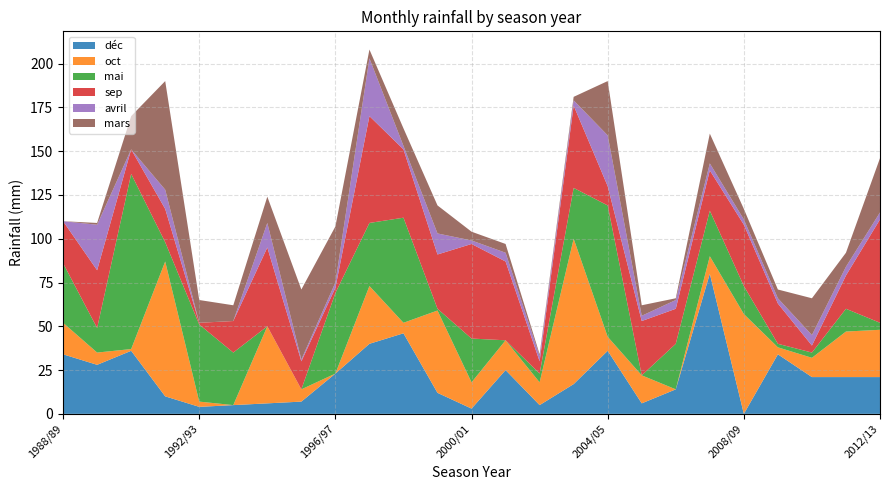

Reading left to right, transcribe all the data shown in this chart.

déc: 1988/89=34	1989/90=28	1990/91=36	1991/92=10	1992/93=4	1993/94=5	1994/95=6	1995/96=7	1996/97=23	1997/98=40	1998/99=46	1999/00=12	2000/01=3	2001/02=25	2002/03=5	2003/04=17	2004/05=36	2005/06=6	2006/07=14	2007/08=80	2008/09=0	2009/10=34	2010/11=21	2011/12=21	2012/13=21
oct: 1988/89=18	1989/90=7	1990/91=1	1991/92=77	1992/93=3	1993/94=0	1994/95=44	1995/96=7	1996/97=0	1997/98=33	1998/99=6	1999/00=47	2000/01=15	2001/02=17	2002/03=13	2003/04=83	2004/05=8	2005/06=16	2006/07=0	2007/08=10	2008/09=57	2009/10=4	2010/11=11	2011/12=26	2012/13=27
mai: 1988/89=34	1989/90=14	1990/91=100	1991/92=11	1992/93=44	1993/94=30	1994/95=0	1995/96=0	1996/97=46	1997/98=36	1998/99=60	1999/00=1	2000/01=25	2001/02=0	2002/03=5	2003/04=29	2004/05=75	2005/06=0	2006/07=26	2007/08=26	2008/09=16	2009/10=2	2010/11=3	2011/12=13	2012/13=4
sep: 1988/89=24	1989/90=33	1990/91=14	1991/92=19	1992/93=1	1993/94=18	1994/95=45	1995/96=16	1996/97=3	1997/98=61	1998/99=39	1999/00=31	2000/01=54	2001/02=45	2002/03=7	2003/04=47	2004/05=11	2005/06=31	2006/07=20	2007/08=23	2008/09=35	2009/10=23	2010/11=4	2011/12=19	2012/13=59
avril: 1988/89=0	1989/90=26	1990/91=0	1991/92=11	1992/93=0	1993/94=0	1994/95=14	1995/96=1	1996/97=3	1997/98=33	1998/99=2	1999/00=12	2000/01=2	2001/02=5	2002/03=3	2003/04=3	2004/05=29	2005/06=3	2006/07=5	2007/08=4	2008/09=3	2009/10=3	2010/11=6	2011/12=5	2012/13=4
mars: 1988/89=0	1989/90=1	1990/91=19	1991/92=62	1992/93=13	1993/94=9	1994/95=15	1995/96=40	1996/97=32	1997/98=5	1998/99=10	1999/00=16	2000/01=5	2001/02=5	2002/03=1	2003/04=2	2004/05=31	2005/06=6	2006/07=1	2007/08=17	2008/09=6	2009/10=5	2010/11=21	2011/12=8	2012/13=31